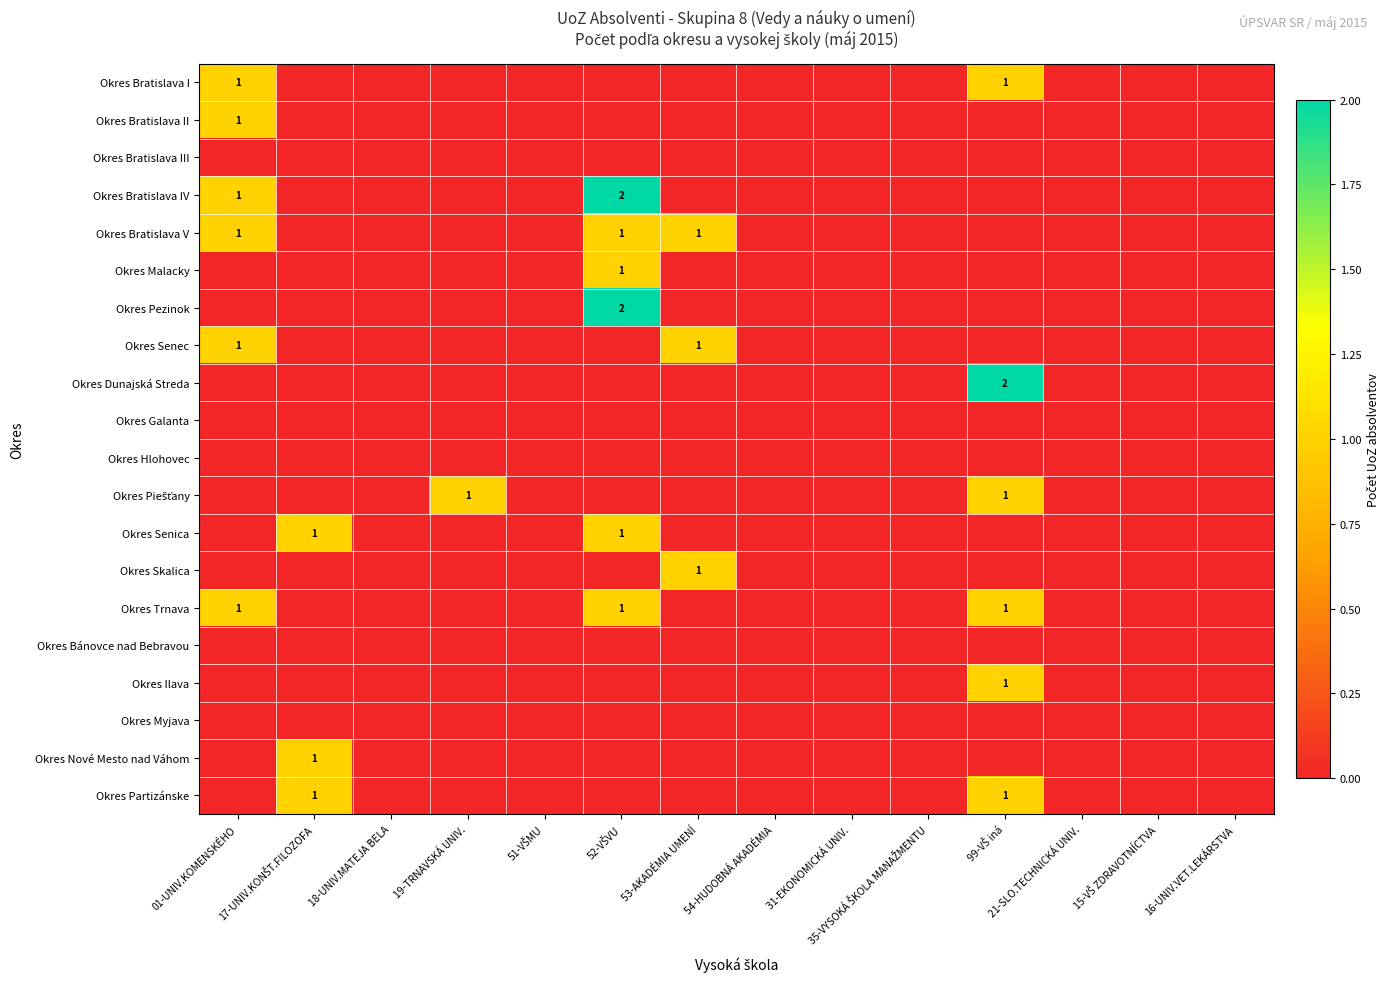

At which category is the sum across all series the highest?

52-VŠVU